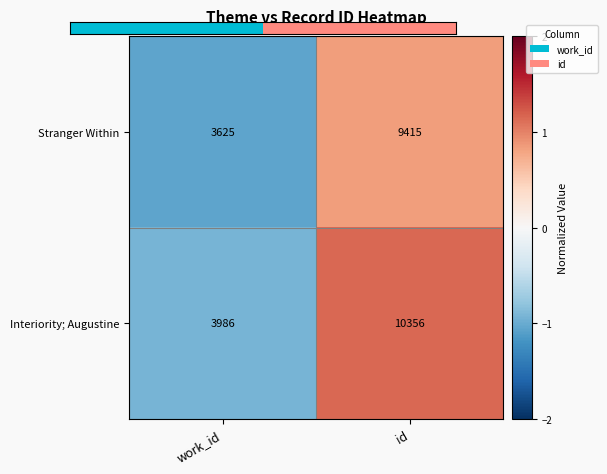

At which label is Stranger Within closest to 6520?

work_id